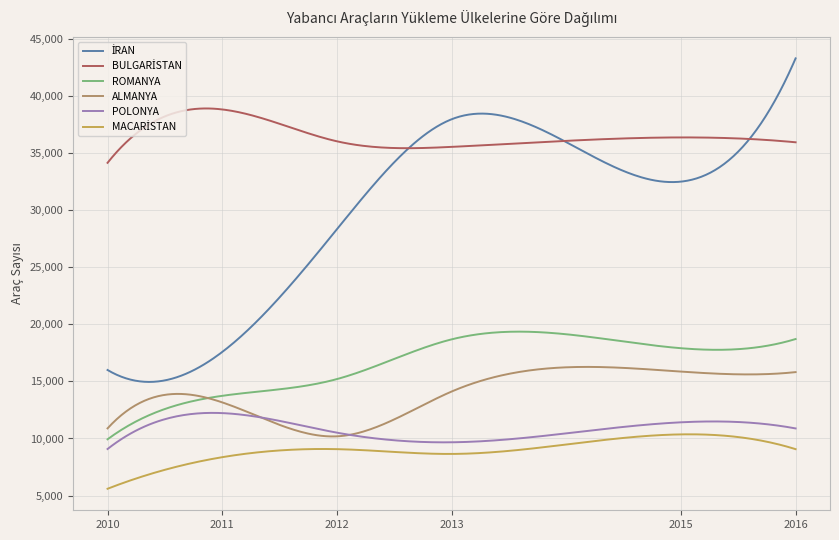

What is the minimum value shown in the chart?

5594.0